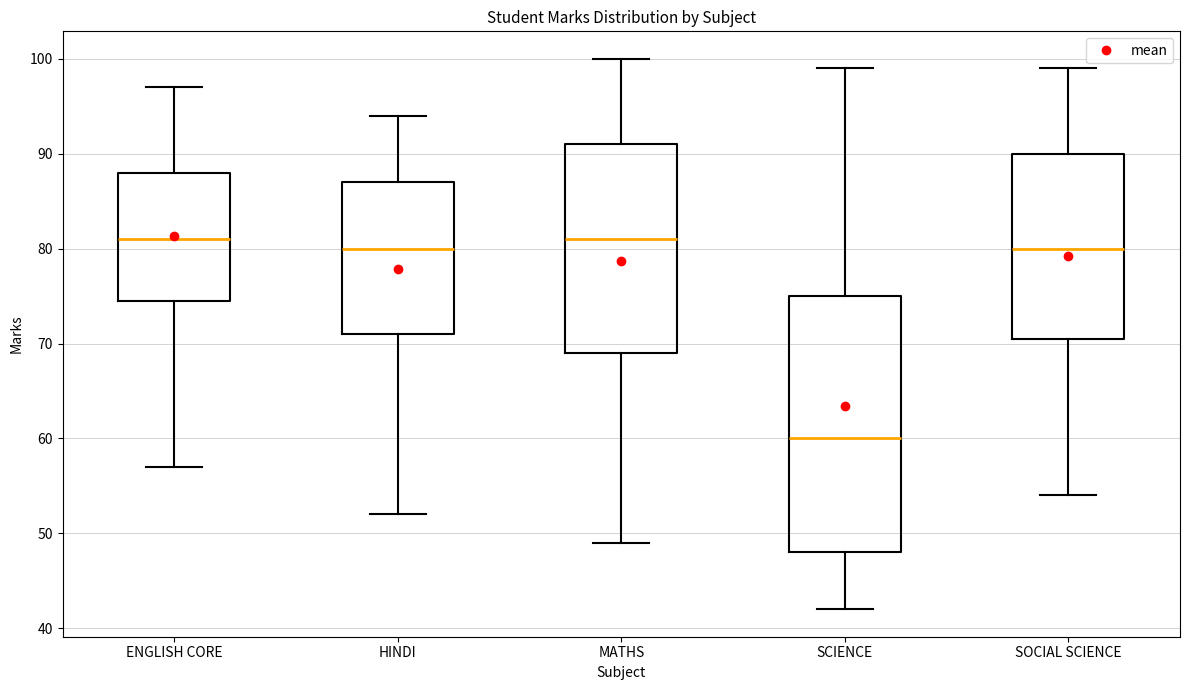

Reading left to right, transcribe this box plot: for each box, give where its median line is, the range the box spans, and where its two whiskers end, as read against the y-axis. The values are not printed on the chart, so give them approximately, as read against the axis.

ENGLISH CORE: median 81, box 75 to 88, whiskers 57 to 97
HINDI: median 80, box 71 to 87, whiskers 52 to 94
MATHS: median 81, box 69 to 91, whiskers 49 to 100
SCIENCE: median 60, box 48 to 75, whiskers 42 to 99
SOCIAL SCIENCE: median 80, box 71 to 90, whiskers 54 to 99